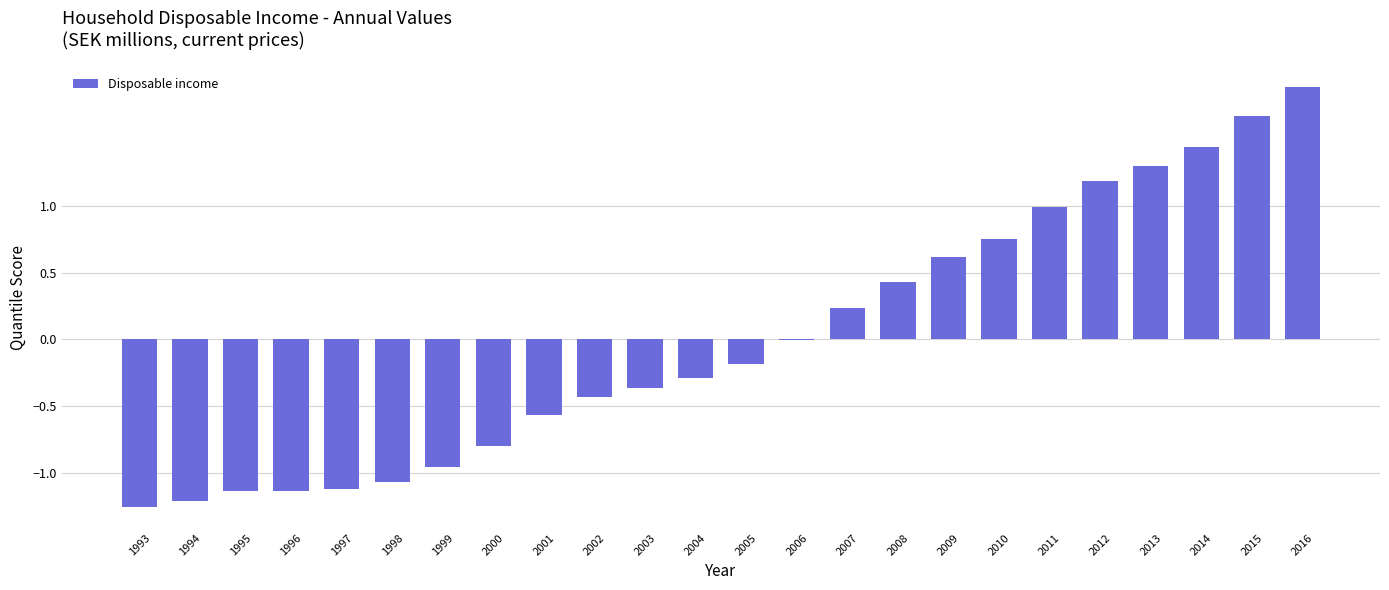

What is the greatest value displayed?

1.9